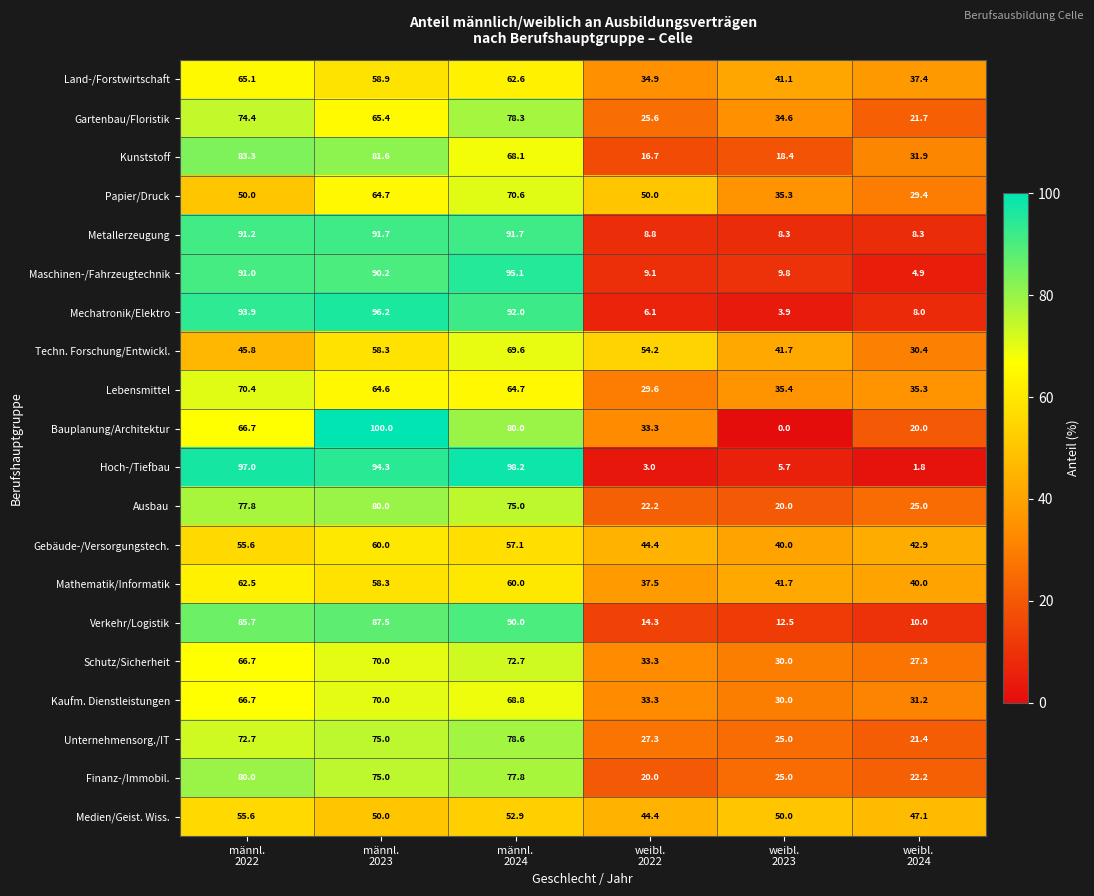

Which series has the widest spread of values?

Bauplanung/Architektur